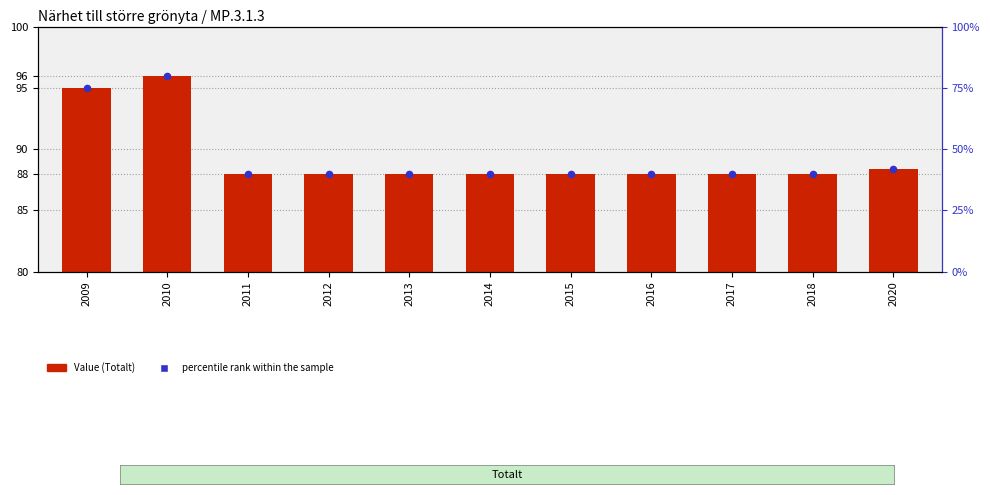

Which series reaches the maximum Y coordinate?

percentile rank within the sample